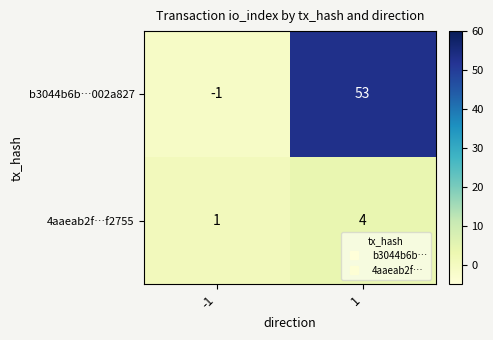

The b3044b6b…002a827 series shows 53 at 1. True or false?

True